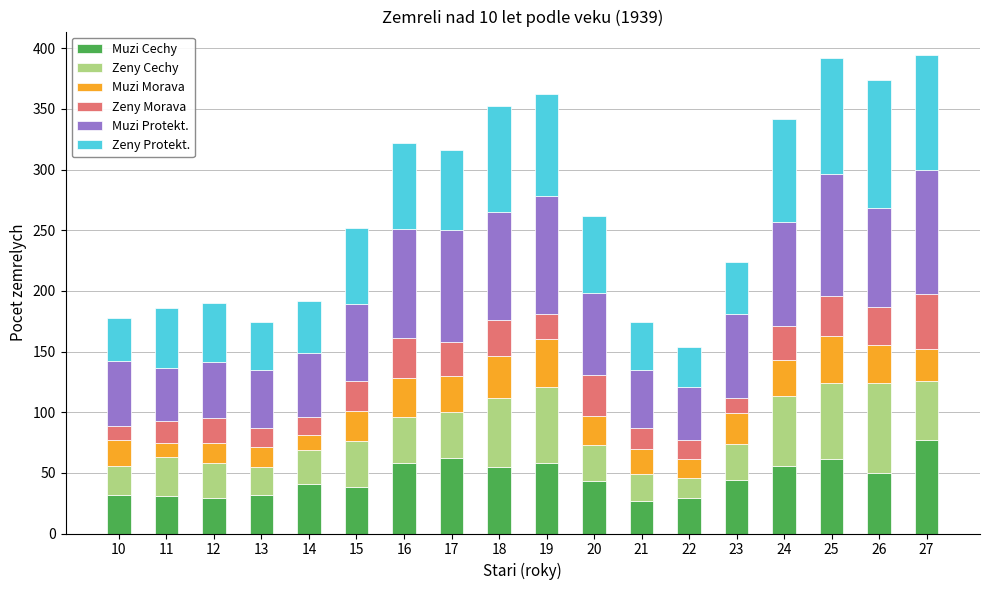

The value of Muzi Cechy at 20 is 67. True or false?

False